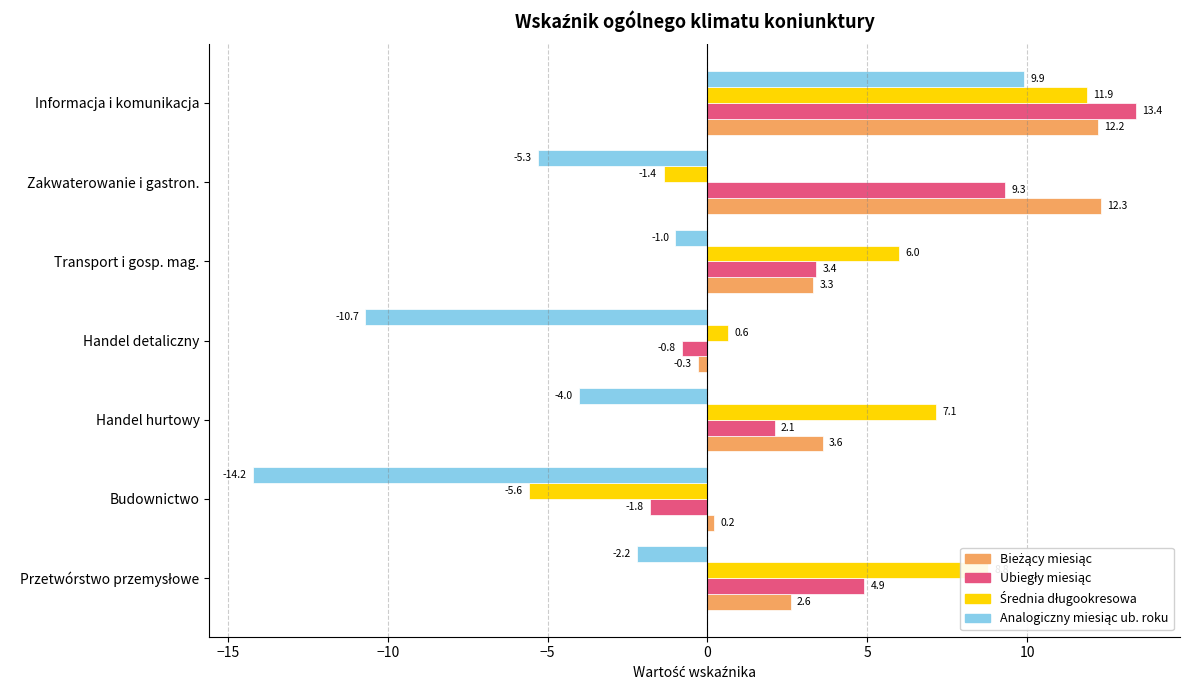

What is the difference between the highest and lowest values at Budownictwo?

14.4